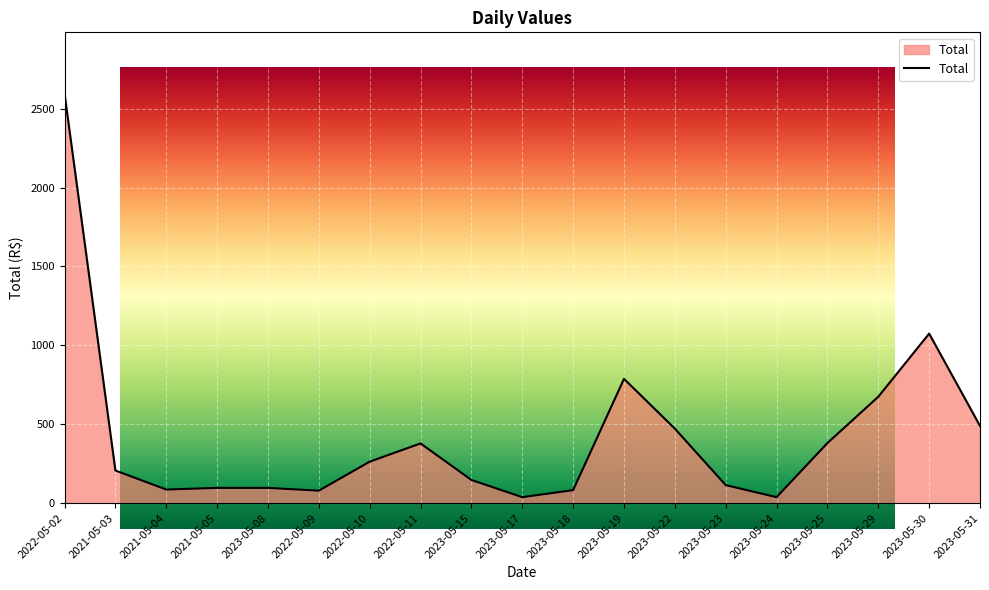

What is the change in value from 2021-05-03 to 2022-05-10?

+56.2